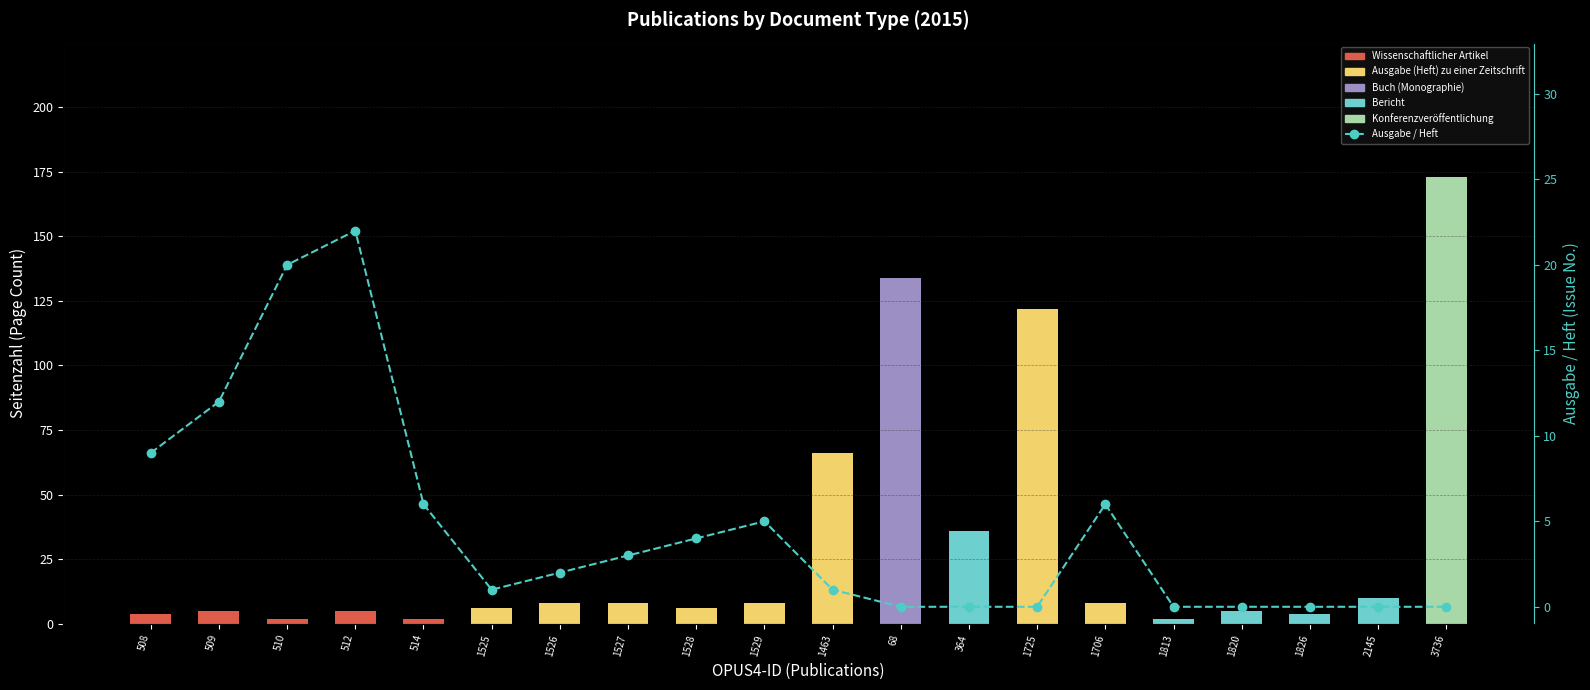

What is the change in value from 1706 to 1820?

-6